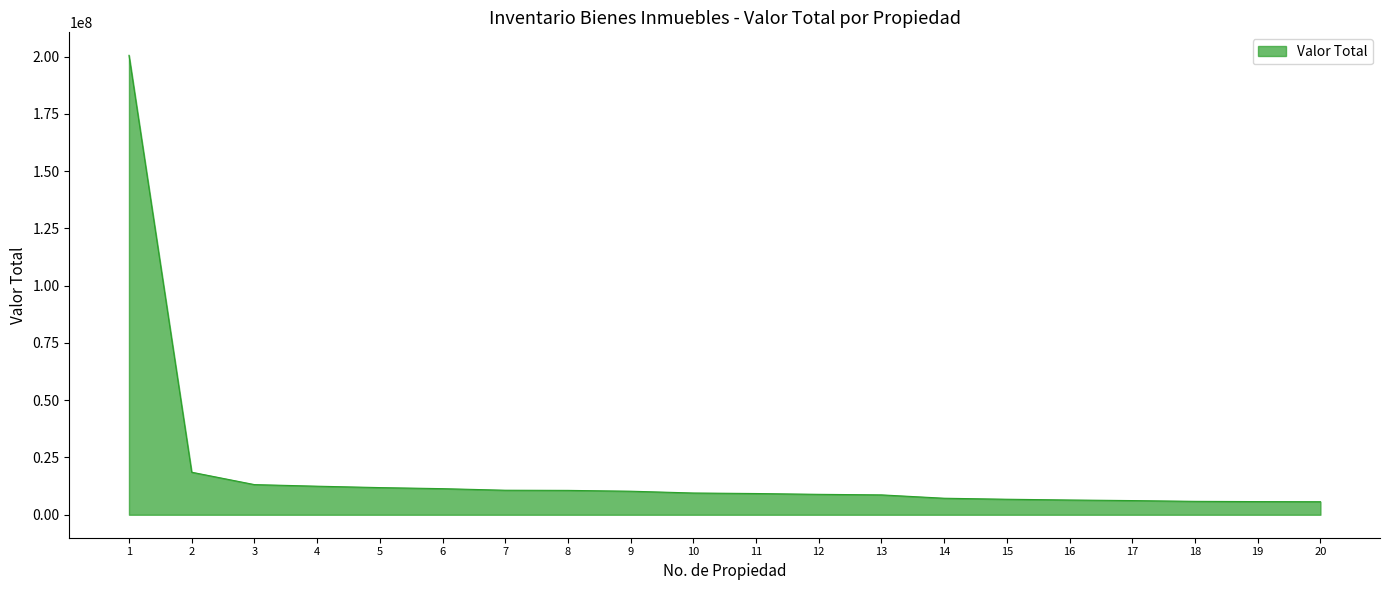

What is the difference between the values at 10 and 3?

3668805